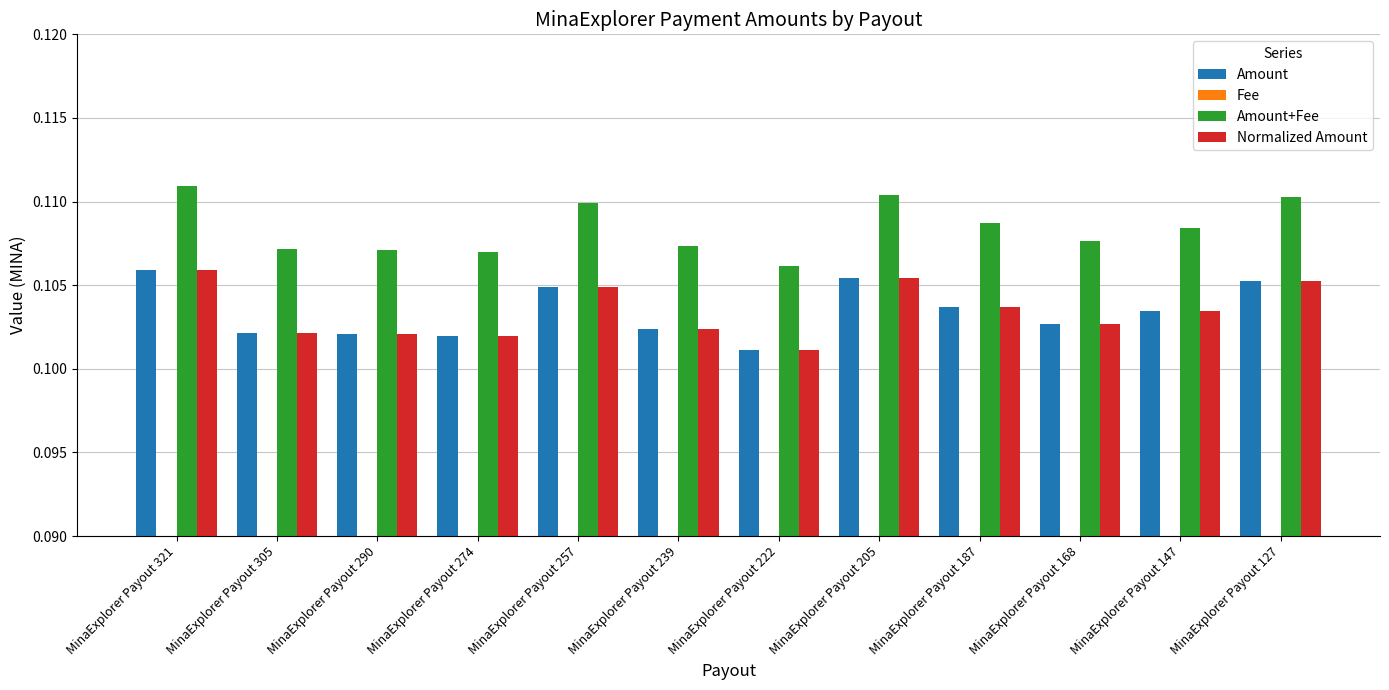

Reading left to right, list all the values displayed in this chart.

Amount: MinaExplorer Payout 321=0.1	MinaExplorer Payout 305=0.1	MinaExplorer Payout 290=0.1	MinaExplorer Payout 274=0.1	MinaExplorer Payout 257=0.1	MinaExplorer Payout 239=0.1	MinaExplorer Payout 222=0.1	MinaExplorer Payout 205=0.1	MinaExplorer Payout 187=0.1	MinaExplorer Payout 168=0.1	MinaExplorer Payout 147=0.1	MinaExplorer Payout 127=0.1
Fee: MinaExplorer Payout 321=0.0	MinaExplorer Payout 305=0.0	MinaExplorer Payout 290=0.0	MinaExplorer Payout 274=0.0	MinaExplorer Payout 257=0.0	MinaExplorer Payout 239=0.0	MinaExplorer Payout 222=0.0	MinaExplorer Payout 205=0.0	MinaExplorer Payout 187=0.0	MinaExplorer Payout 168=0.0	MinaExplorer Payout 147=0.0	MinaExplorer Payout 127=0.0
Amount+Fee: MinaExplorer Payout 321=0.1	MinaExplorer Payout 305=0.1	MinaExplorer Payout 290=0.1	MinaExplorer Payout 274=0.1	MinaExplorer Payout 257=0.1	MinaExplorer Payout 239=0.1	MinaExplorer Payout 222=0.1	MinaExplorer Payout 205=0.1	MinaExplorer Payout 187=0.1	MinaExplorer Payout 168=0.1	MinaExplorer Payout 147=0.1	MinaExplorer Payout 127=0.1
Normalized Amount: MinaExplorer Payout 321=0.1	MinaExplorer Payout 305=0.1	MinaExplorer Payout 290=0.1	MinaExplorer Payout 274=0.1	MinaExplorer Payout 257=0.1	MinaExplorer Payout 239=0.1	MinaExplorer Payout 222=0.1	MinaExplorer Payout 205=0.1	MinaExplorer Payout 187=0.1	MinaExplorer Payout 168=0.1	MinaExplorer Payout 147=0.1	MinaExplorer Payout 127=0.1